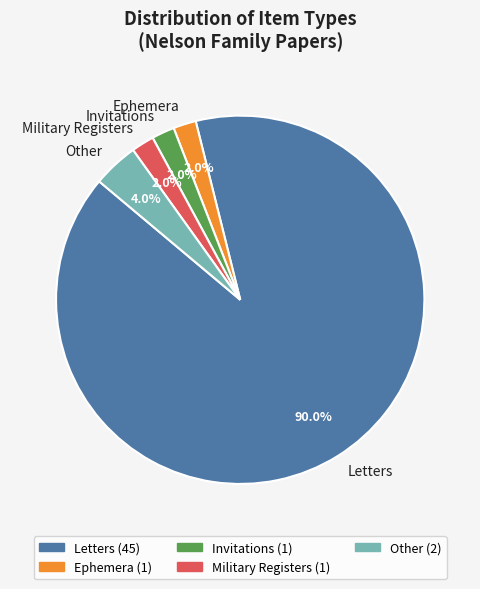

What percentage is the Ephemera slice, to the nearest percent?

2%